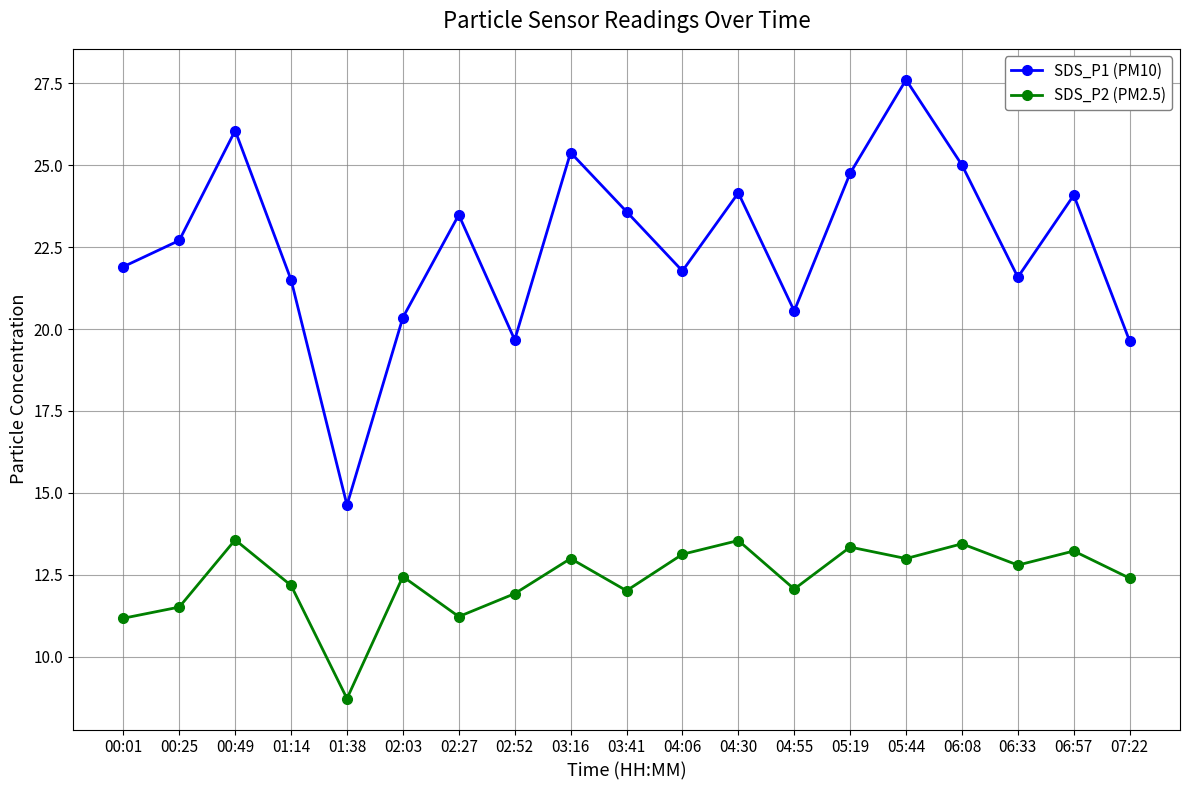

How many lines are shown in the chart?

2